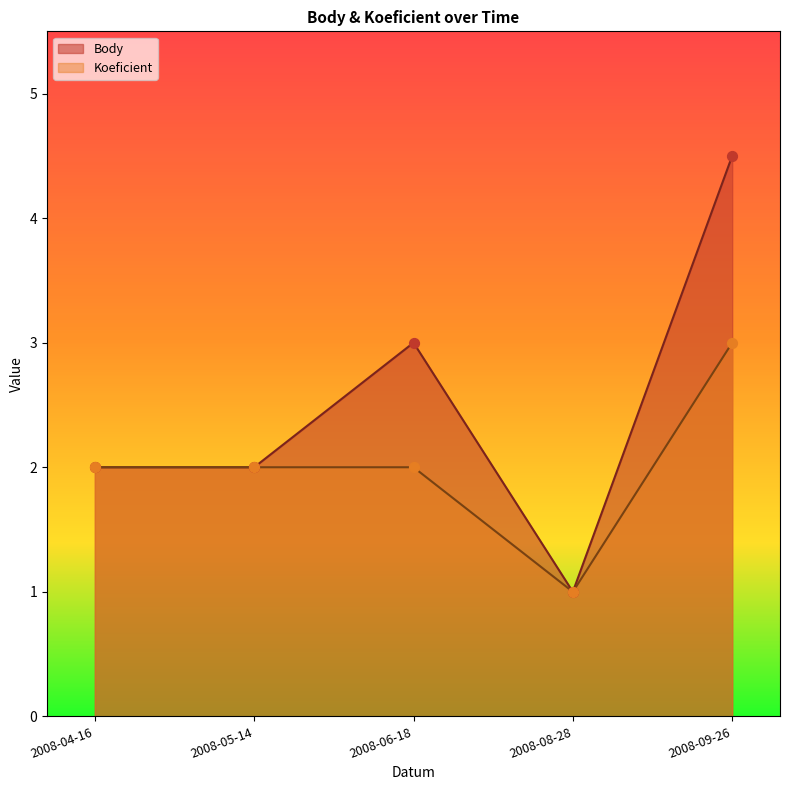

At how many categories does at least one series exceed 2?

2